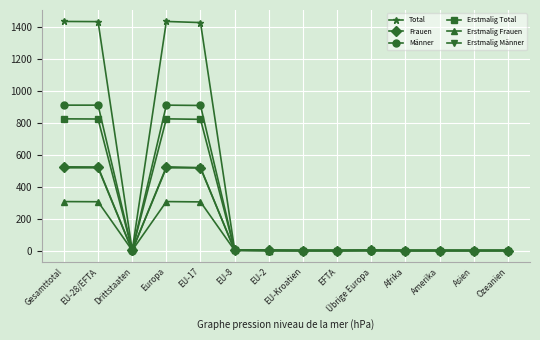

True or false: Erstmalig Total has a value of 458 at Afrika.

False